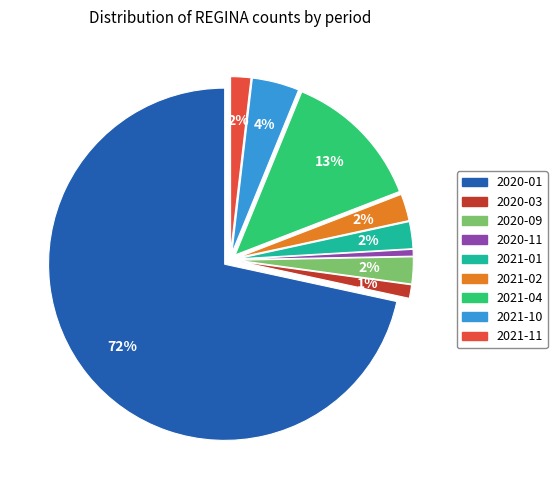

Does any single category account for the majority?

Yes